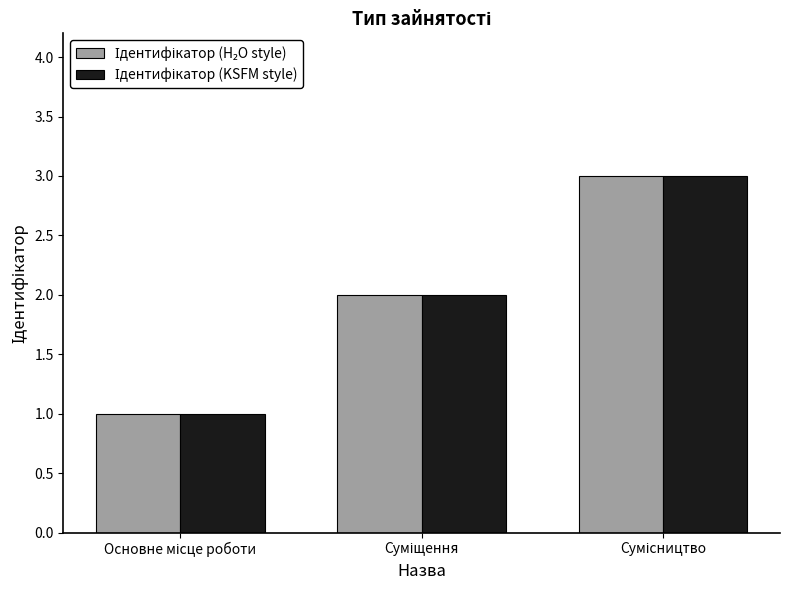

Which series has the largest total across all categories?

Ідентифікатор (H₂O style)